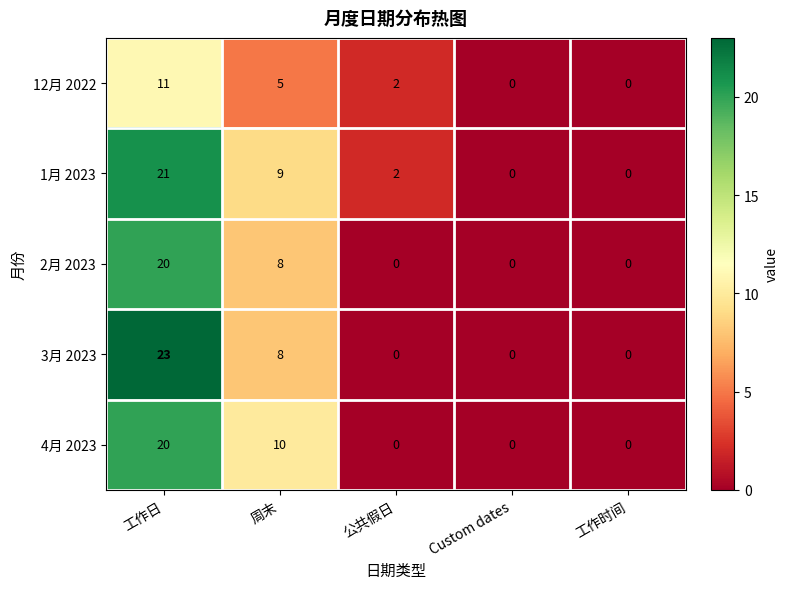

At how many categories does at least one series exceed 16?

1